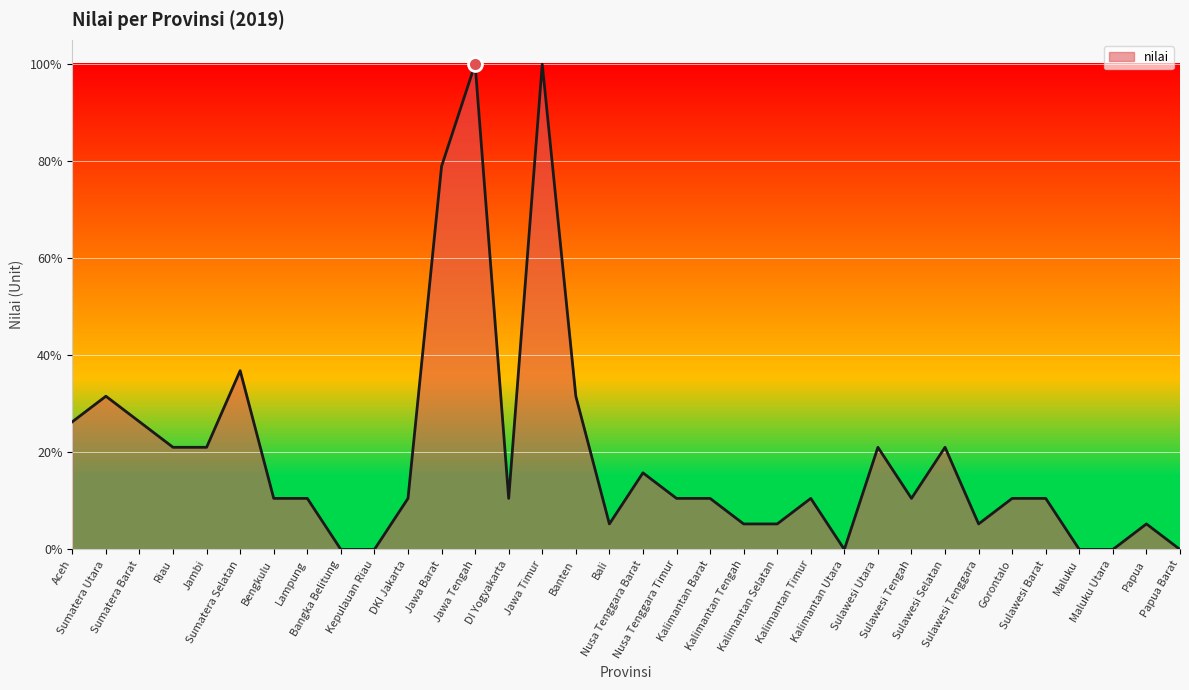

What is the greatest value displayed?

100.0